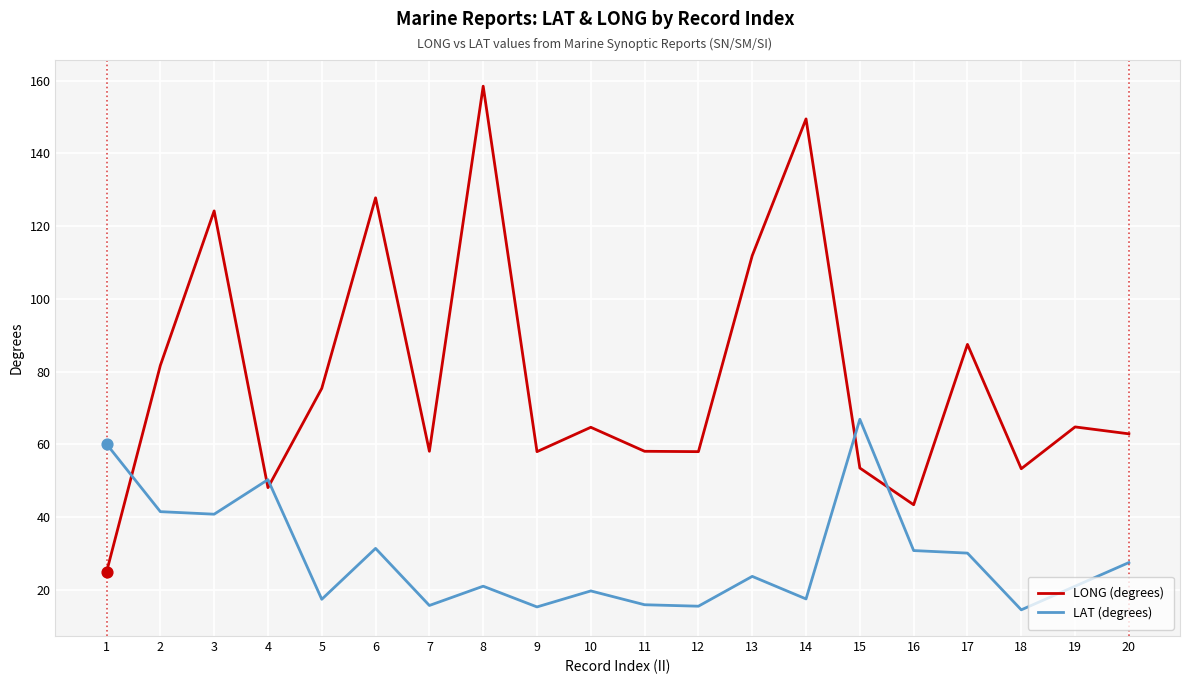

What is the total value across all series at 13?

135.6